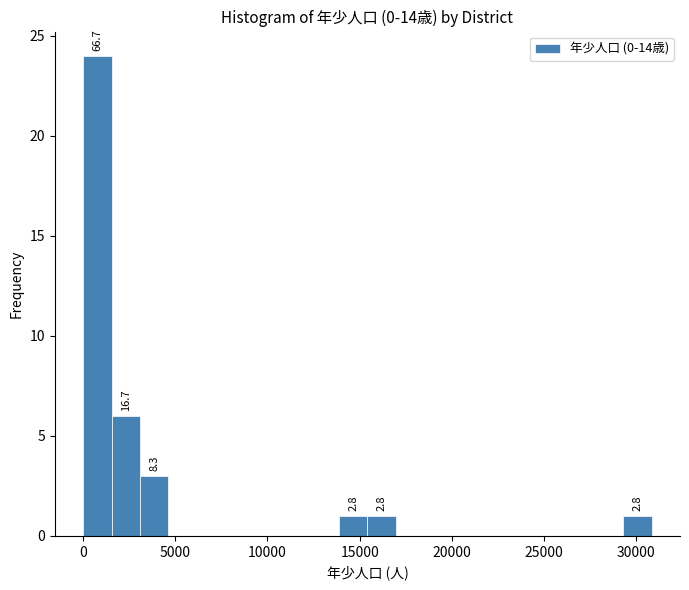

Around what value on the x-axis is the tallest bar? Give the approximate position of its centre, as read against the axis.

1000